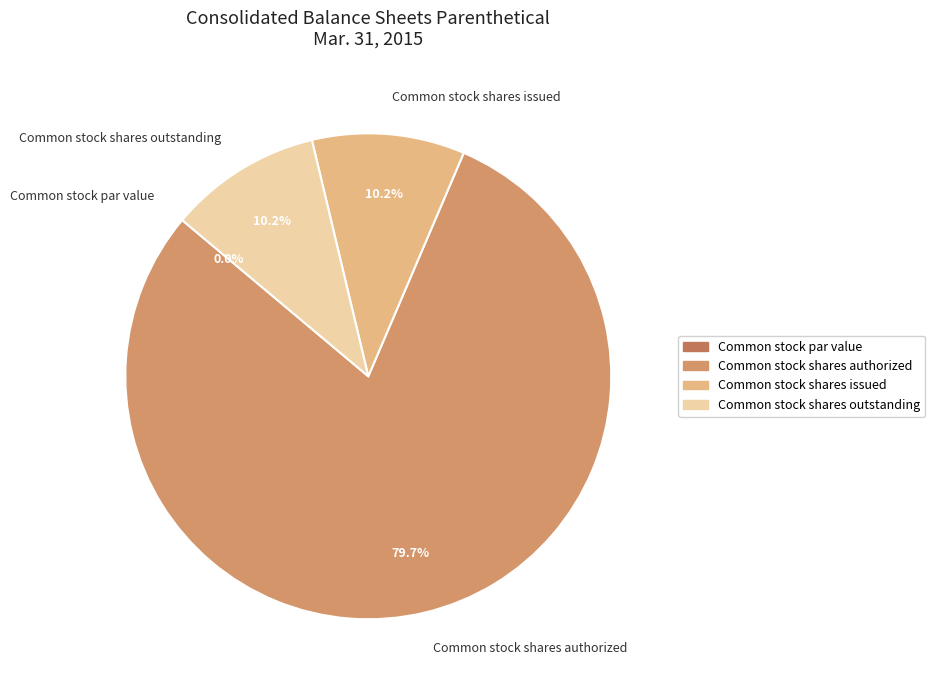

Is there any slice that represents more than half of the pie?

Yes